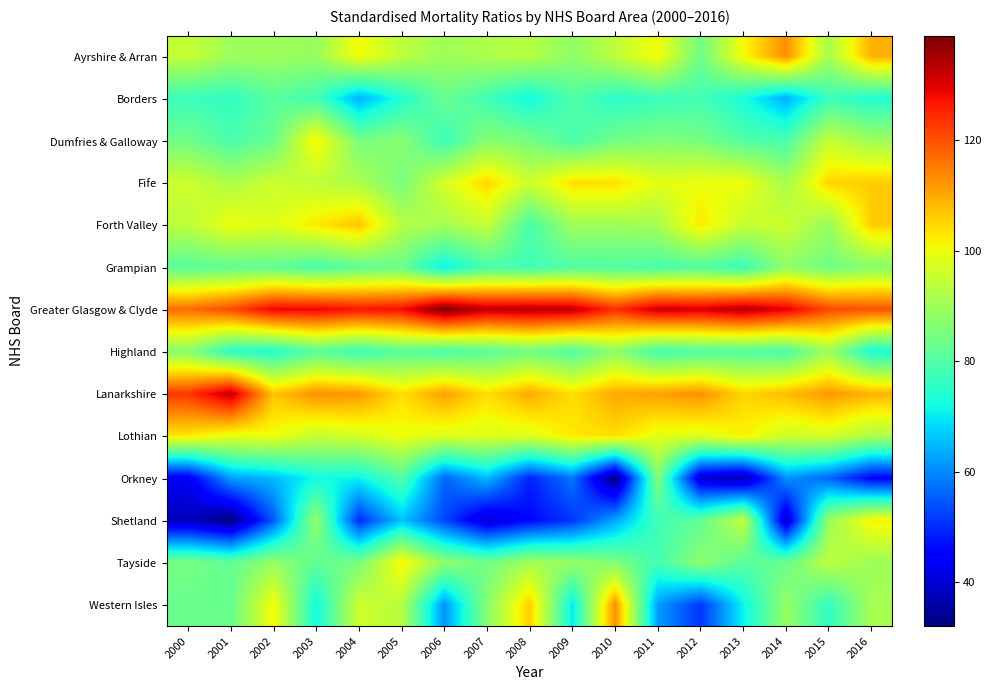

Reading left to right, what are all the values shown in this chart?

Ayrshire & Arran: 2000=95	2001=90	2002=90	2003=89	2004=101	2005=94	2006=90	2007=92	2008=93	2009=88	2010=94	2011=101	2012=84	2013=101	2014=113	2015=91	2016=109
Borders: 2000=77	2001=76	2002=81	2003=78	2004=64	2005=74	2006=83	2007=78	2008=72	2009=80	2010=75	2011=77	2012=78	2013=73	2014=64	2015=77	2016=74
Dumfries & Galloway: 2000=84	2001=79	2002=83	2003=102	2004=85	2005=87	2006=77	2007=87	2008=85	2009=79	2010=84	2011=86	2012=85	2013=80	2014=79	2015=95	2016=90
Fife: 2000=96	2001=92	2002=96	2003=94	2004=92	2005=85	2006=97	2007=105	2008=96	2009=104	2010=104	2011=99	2012=100	2013=100	2014=91	2015=105	2016=106
Forth Valley: 2000=94	2001=100	2002=98	2003=103	2004=107	2005=93	2006=91	2007=95	2008=79	2009=90	2010=90	2011=91	2012=103	2013=95	2014=96	2015=89	2016=106
Grampian: 2000=81	2001=82	2002=82	2003=79	2004=82	2005=83	2006=71	2007=79	2008=78	2009=80	2010=80	2011=79	2012=80	2013=77	2014=88	2015=84	2016=87
Greater Glasgow & Clyde: 2000=117	2001=121	2002=129	2003=129	2004=127	2005=128	2006=139	2007=133	2008=134	2009=133	2010=124	2011=132	2012=131	2013=134	2014=130	2015=121	2016=120
Highland: 2000=87	2001=75	2002=74	2003=81	2004=77	2005=81	2006=79	2007=81	2008=84	2009=80	2010=88	2011=78	2012=80	2013=80	2014=79	2015=90	2016=73
Lanarkshire: 2000=123	2001=133	2002=107	2003=113	2004=112	2005=104	2006=111	2007=104	2008=110	2009=104	2010=110	2011=111	2012=113	2013=105	2014=108	2015=112	2016=109
Lothian: 2000=103	2001=99	2002=100	2003=95	2004=97	2005=100	2006=98	2007=98	2008=98	2009=103	2010=104	2011=99	2012=98	2013=102	2014=96	2015=97	2016=92
Orkney: 2000=43	2001=62	2002=65	2003=72	2004=71	2005=80	2006=56	2007=65	2008=49	2009=58	2010=32	2011=86	2012=40	2013=36	2014=61	2015=56	2016=45
Shetland: 2000=38	2001=32	2002=55	2003=89	2004=50	2005=66	2006=53	2007=40	2008=46	2009=51	2010=63	2011=78	2012=82	2013=95	2014=39	2015=89	2016=102
Tayside: 2000=85	2001=82	2002=89	2003=82	2004=85	2005=102	2006=88	2007=84	2008=91	2009=89	2010=86	2011=78	2012=88	2013=81	2014=83	2015=94	2016=90
Western Isles: 2000=83	2001=83	2002=101	2003=72	2004=96	2005=93	2006=61	2007=87	2008=106	2009=70	2010=113	2011=62	2012=51	2013=71	2014=89	2015=76	2016=91